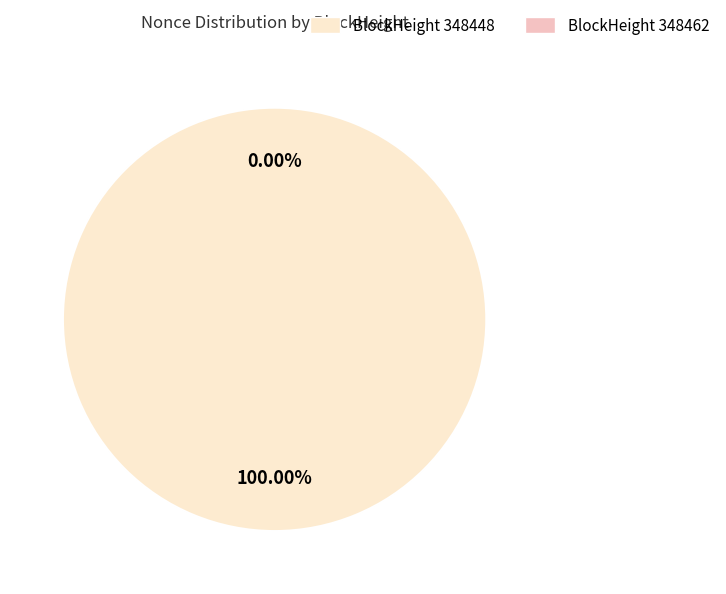

How many segments does this pie chart have?

2